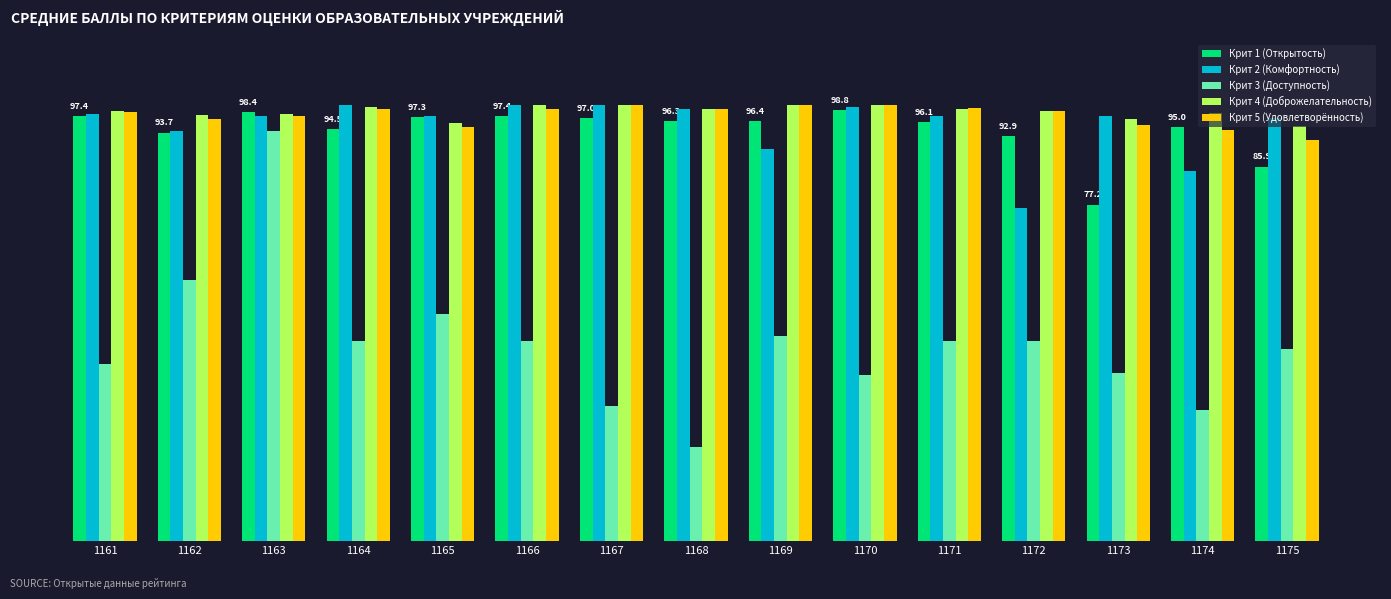

Which series has the widest spread of values?

Крит 3 (Доступность)